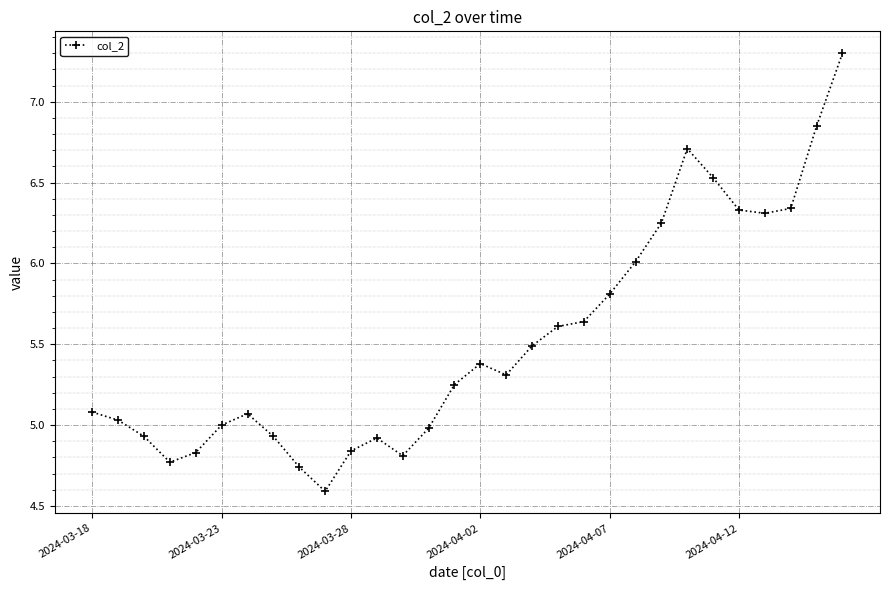

Count the number of categories in the chart.

30